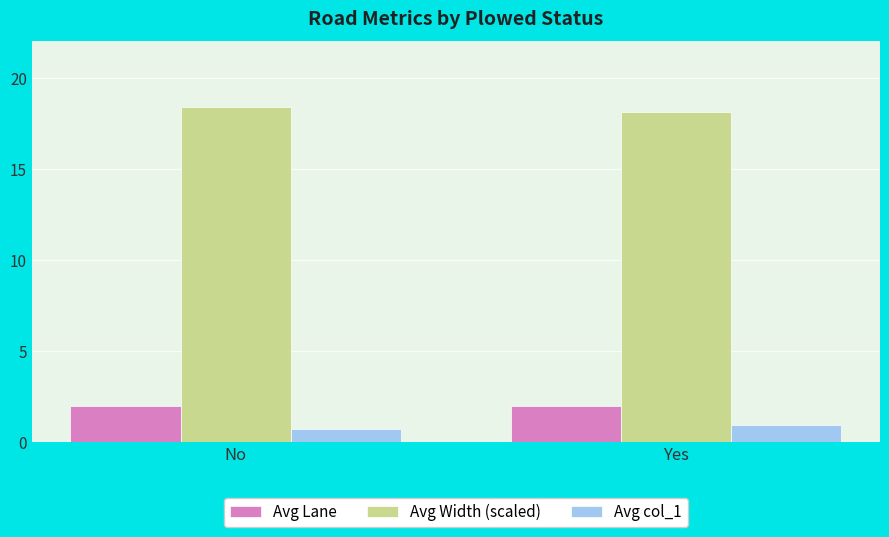

Which series has the largest total across all categories?

Avg Width (scaled)